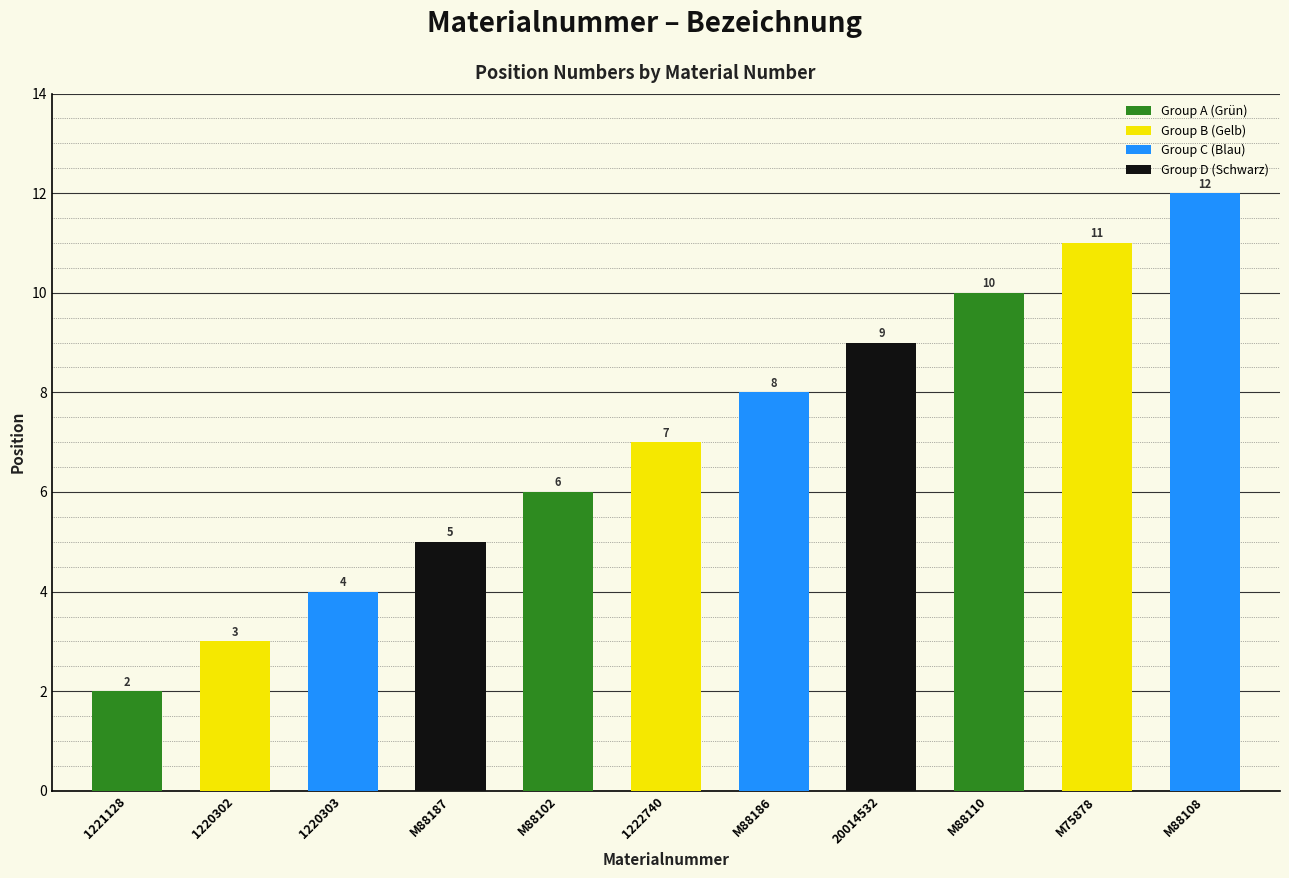

True or false: the data shows 12 at 1222740.

False